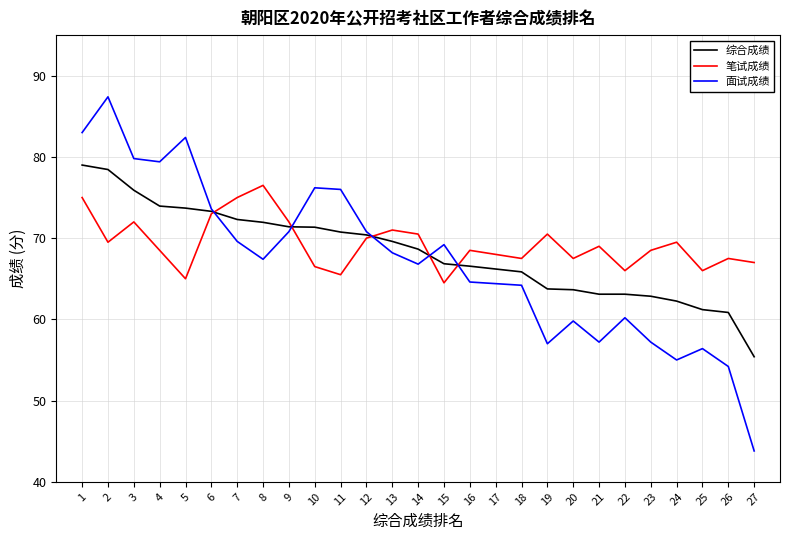

Rank the series by their average value, from lowest to highest.

面试成绩, 综合成绩, 笔试成绩